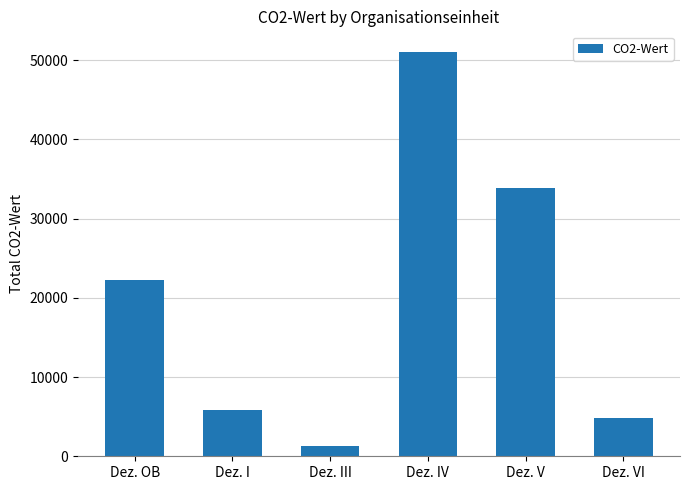

What is the sum of all values?

119069